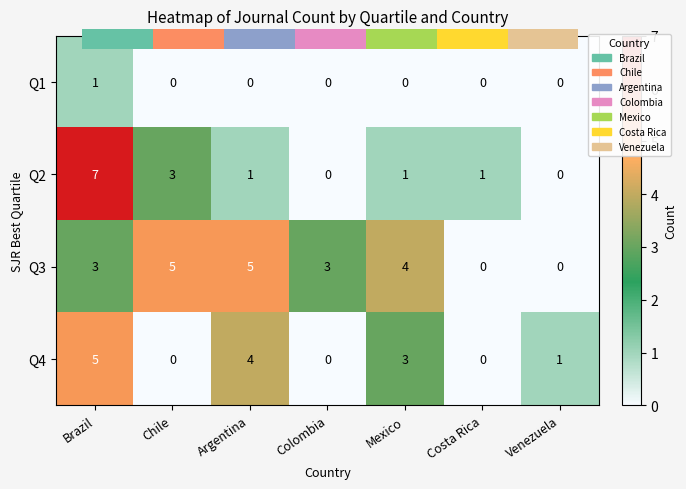

What is the highest value of the Q2 series?

7